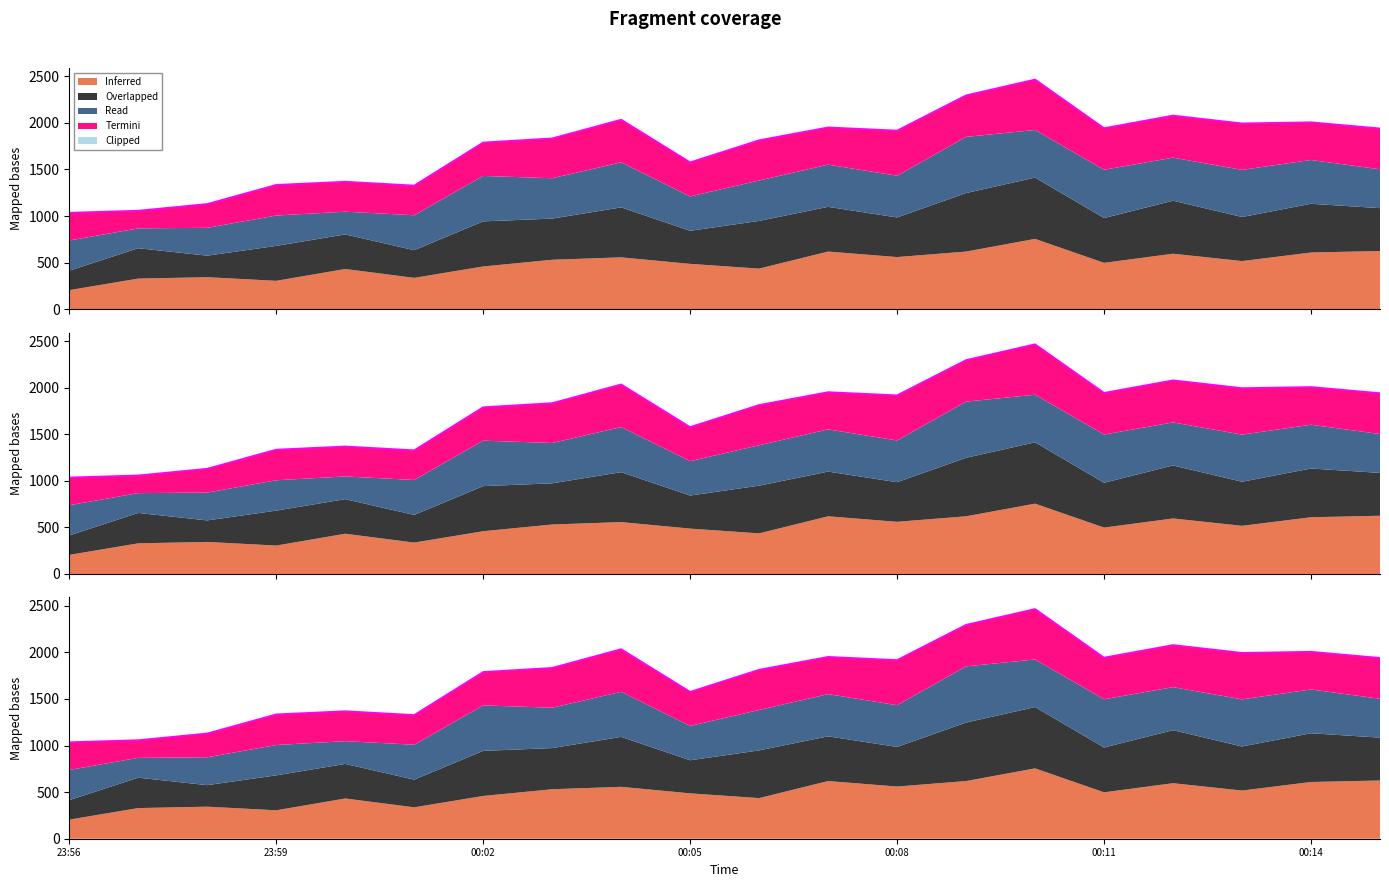

What is the label of the 12th point from the right?

00:04